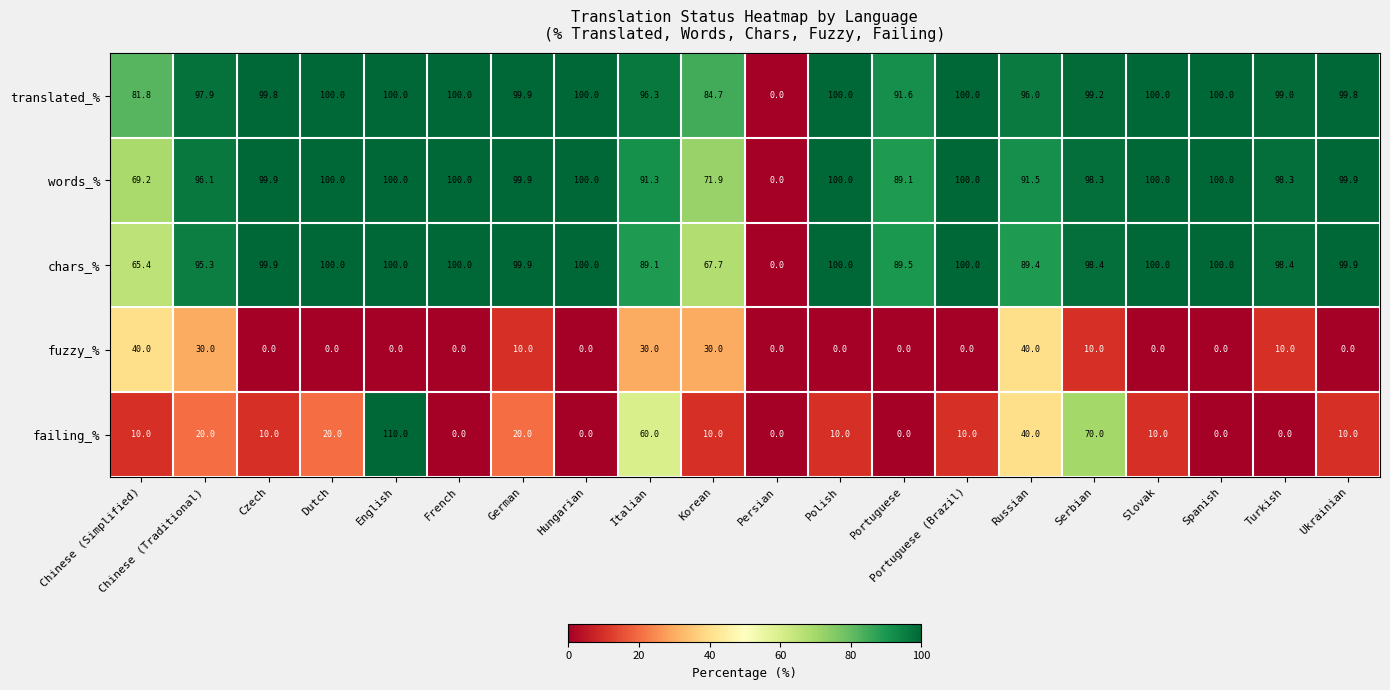

Is it true that words_% equals 100.0 at Spanish?

True